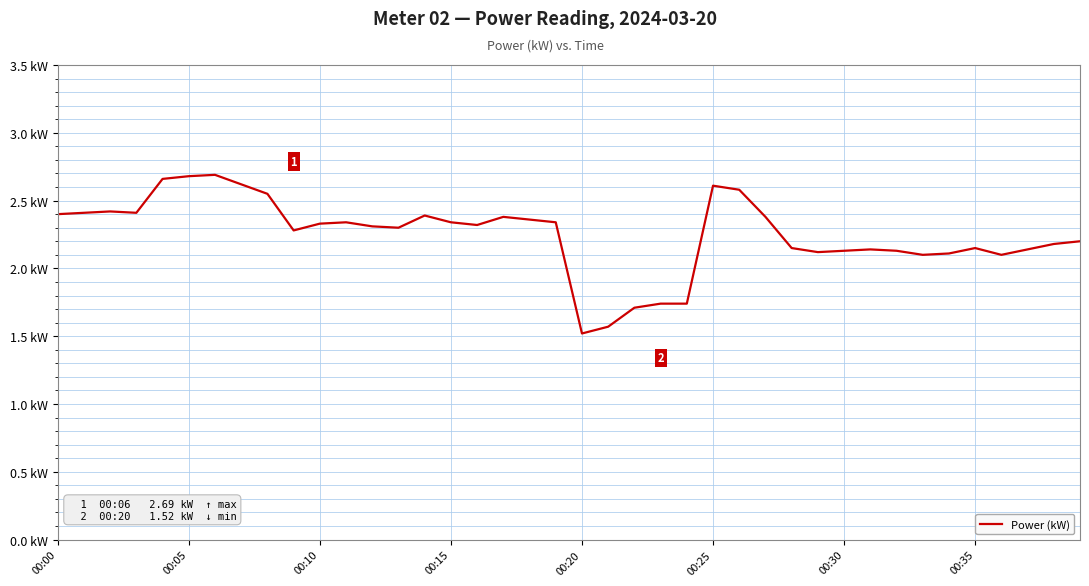

How many points are higher than both their immediate neighbors (excluding endpoints)?

8